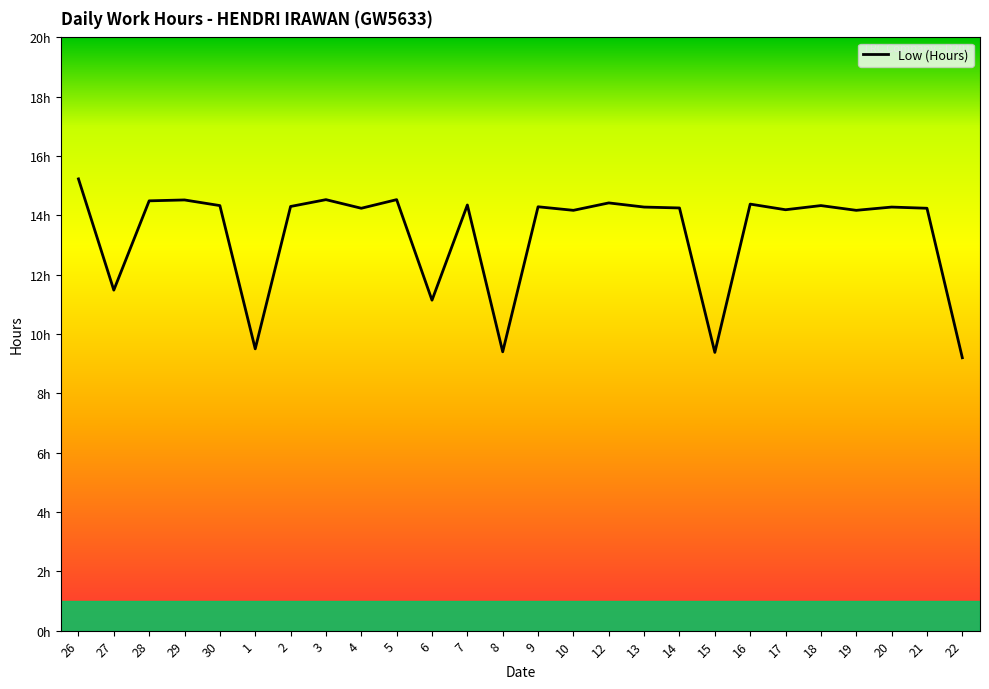

Reading right to left, extract all data points from this chart.

22=9.2	21=14.2	20=14.3	19=14.2	18=14.3	17=14.2	16=14.4	15=9.4	14=14.2	13=14.3	12=14.4	10=14.2	9=14.3	8=9.4	7=14.3	6=11.1	5=14.5	4=14.2	3=14.5	2=14.3	1=9.5	30=14.3	29=14.5	28=14.5	27=11.5	26=15.2